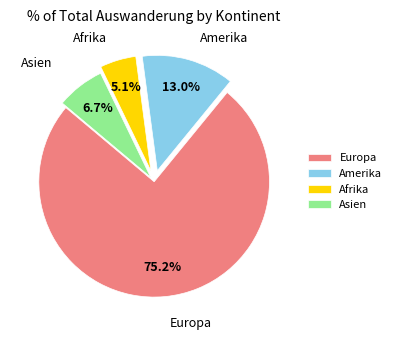

Is the sum of Amerika and Afrika greater than half?

No